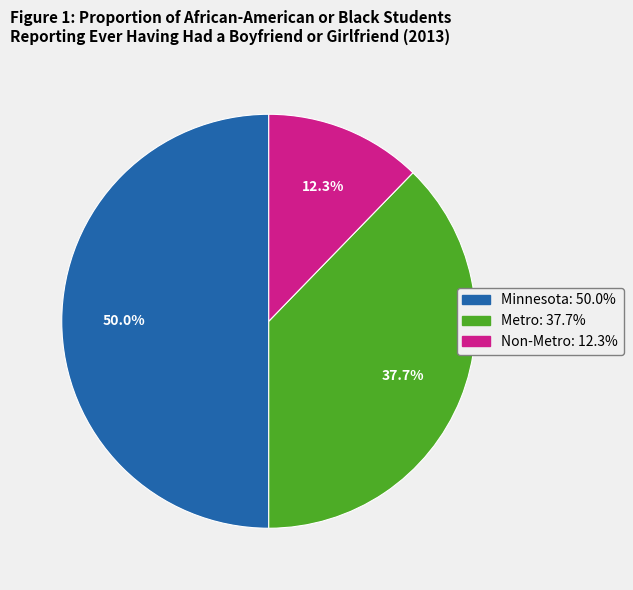

Which category has the biggest portion of the pie?

Minnesota